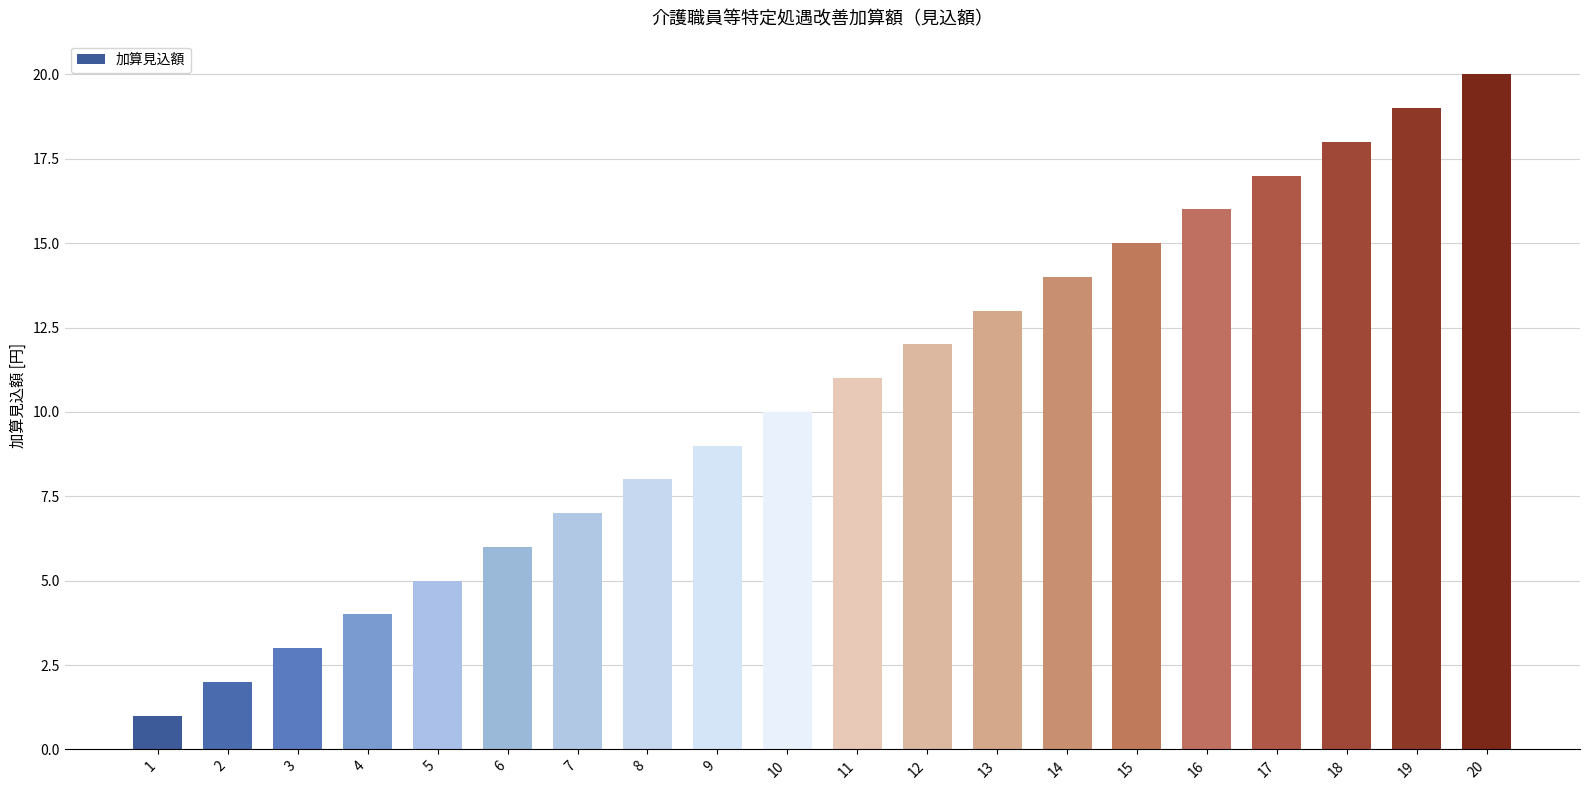

Approximately how many times larger is the value at 18 compared to 4?

4.5